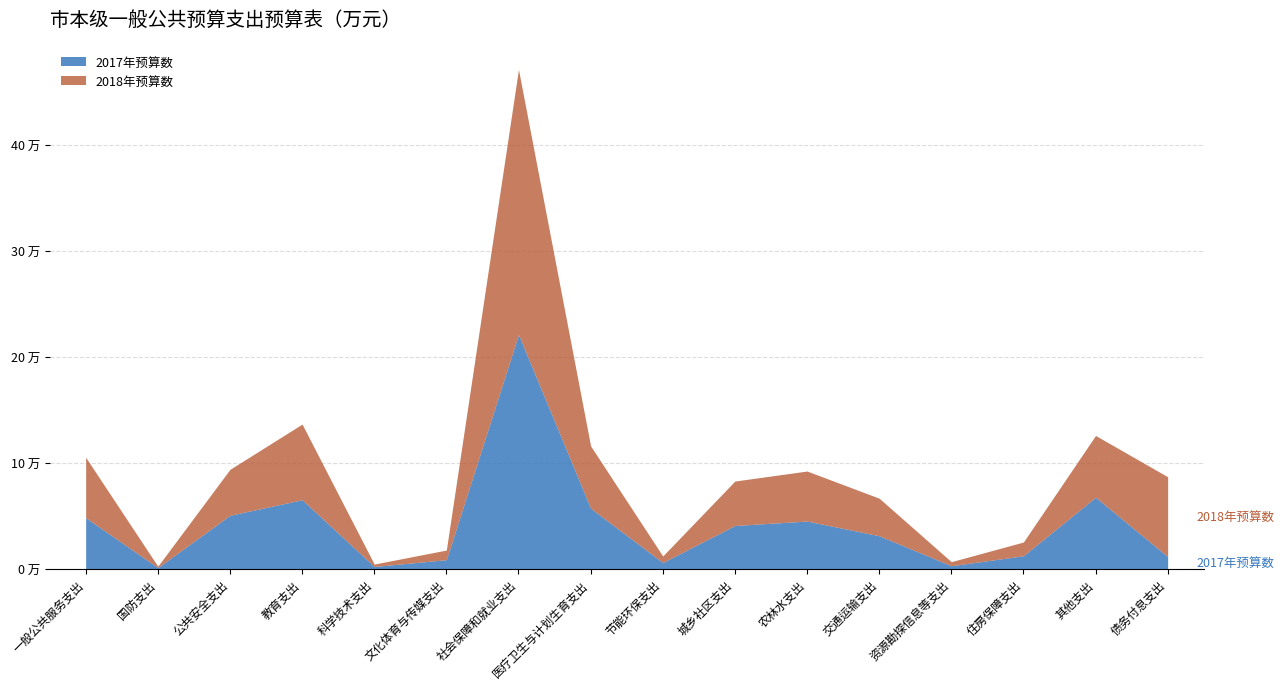

What is the label of the 10th point from the right?

社会保障和就业支出